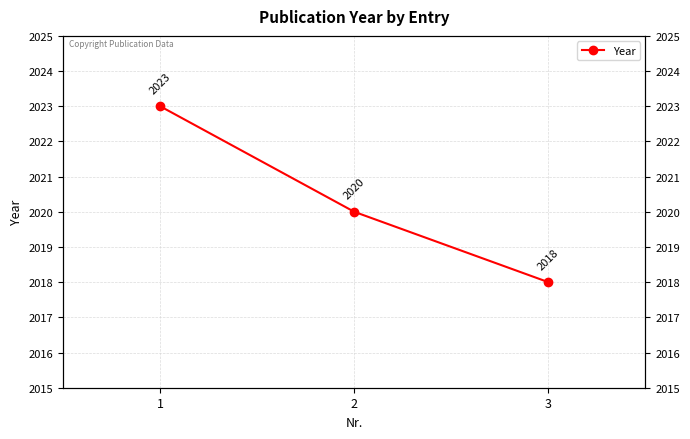

Which label corresponds to the smallest value in the chart?

3